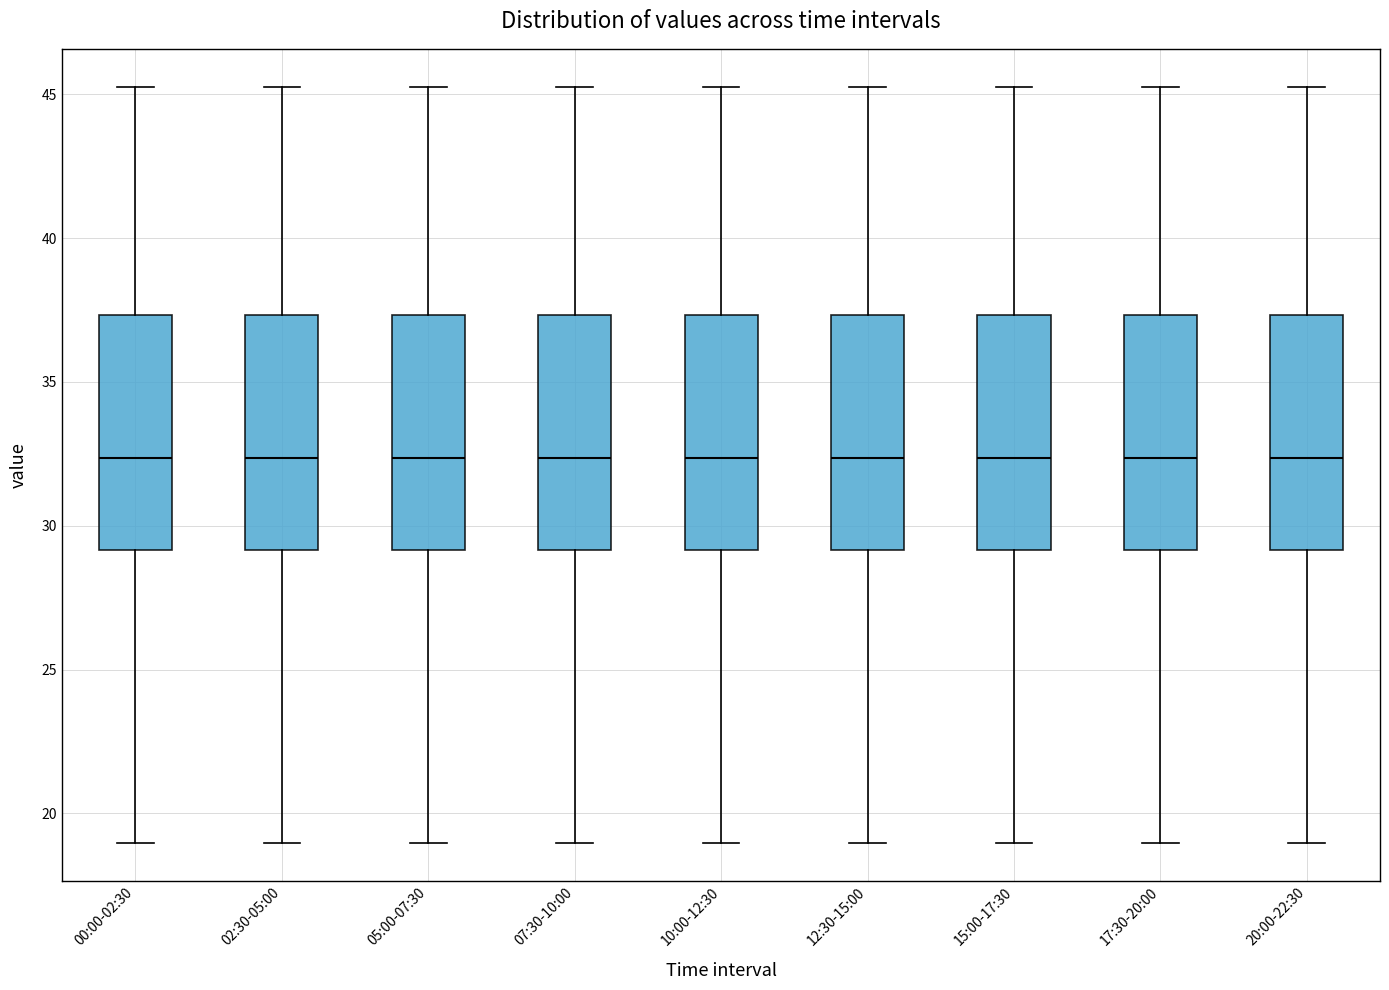

Reading left to right, transcribe this box plot: for each box, give where its median line is, the range the box spans, and where its two whiskers end, as read against the y-axis. The values are not printed on the chart, so give them approximately, as read against the axis.

00:00-02:30: median 32.5, box 29.0 to 37.5, whiskers 19.0 to 45.5
02:30-05:00: median 32.5, box 29.0 to 37.5, whiskers 19.0 to 45.5
05:00-07:30: median 32.5, box 29.0 to 37.5, whiskers 19.0 to 45.5
07:30-10:00: median 32.5, box 29.0 to 37.5, whiskers 19.0 to 45.5
10:00-12:30: median 32.5, box 29.0 to 37.5, whiskers 19.0 to 45.5
12:30-15:00: median 32.5, box 29.0 to 37.5, whiskers 19.0 to 45.5
15:00-17:30: median 32.5, box 29.0 to 37.5, whiskers 19.0 to 45.5
17:30-20:00: median 32.5, box 29.0 to 37.5, whiskers 19.0 to 45.5
20:00-22:30: median 32.5, box 29.0 to 37.5, whiskers 19.0 to 45.5